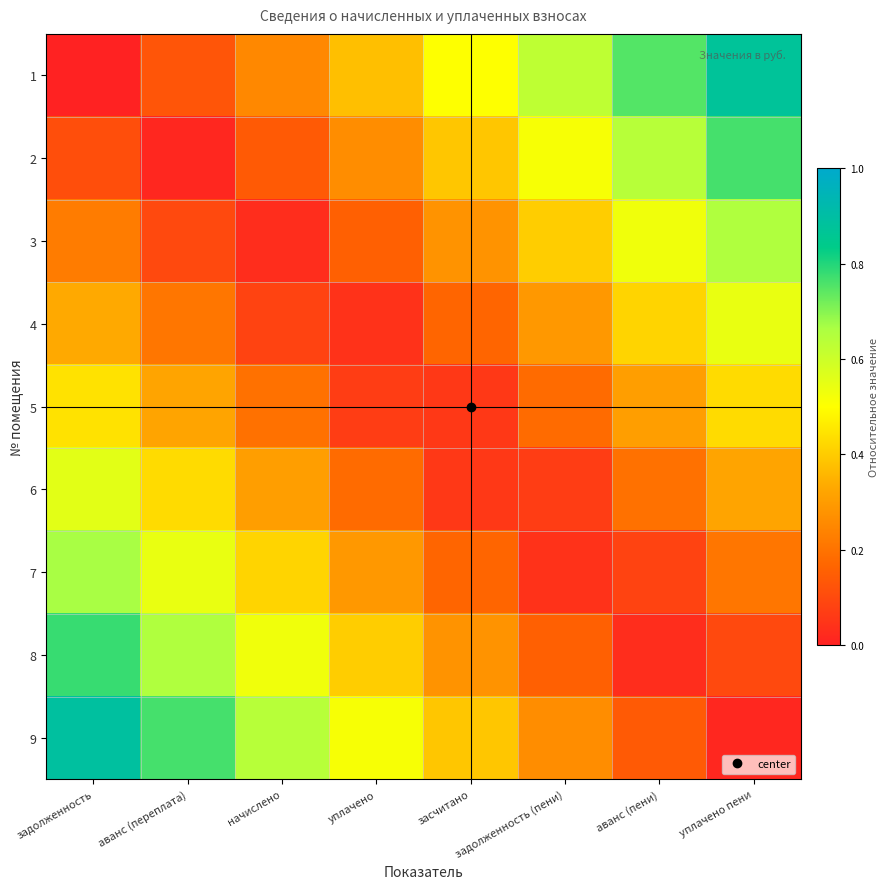

What is the total value across all series at уплачено?

2.3